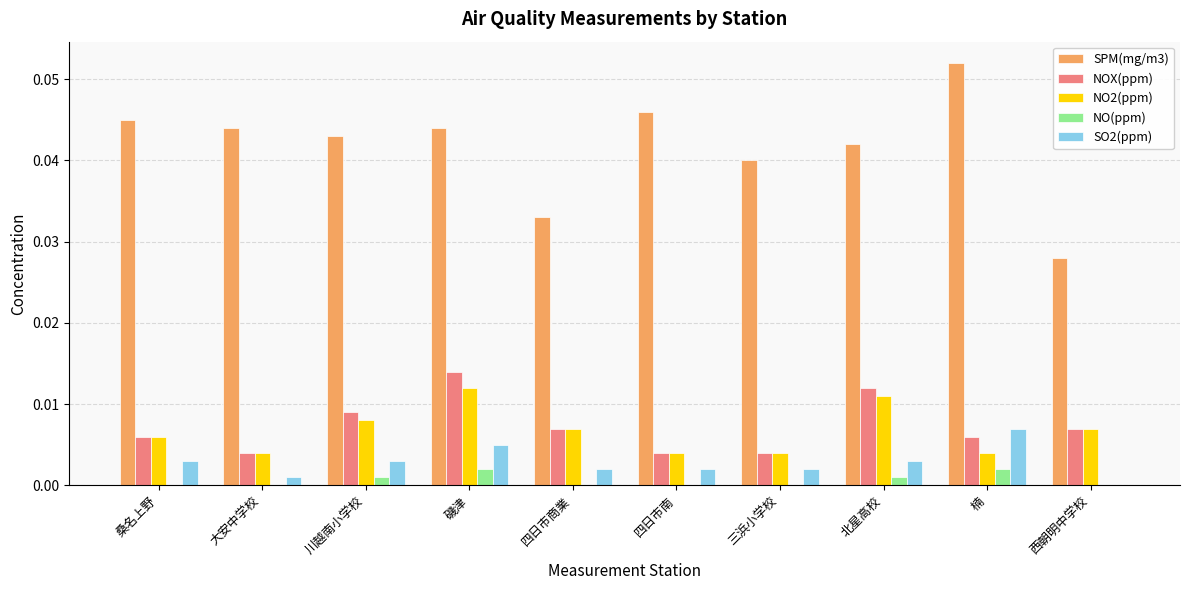

Is the value of SO2(ppm) at 西朝明中学校 greater than the value of NO2(ppm) at 大安中学校?

No